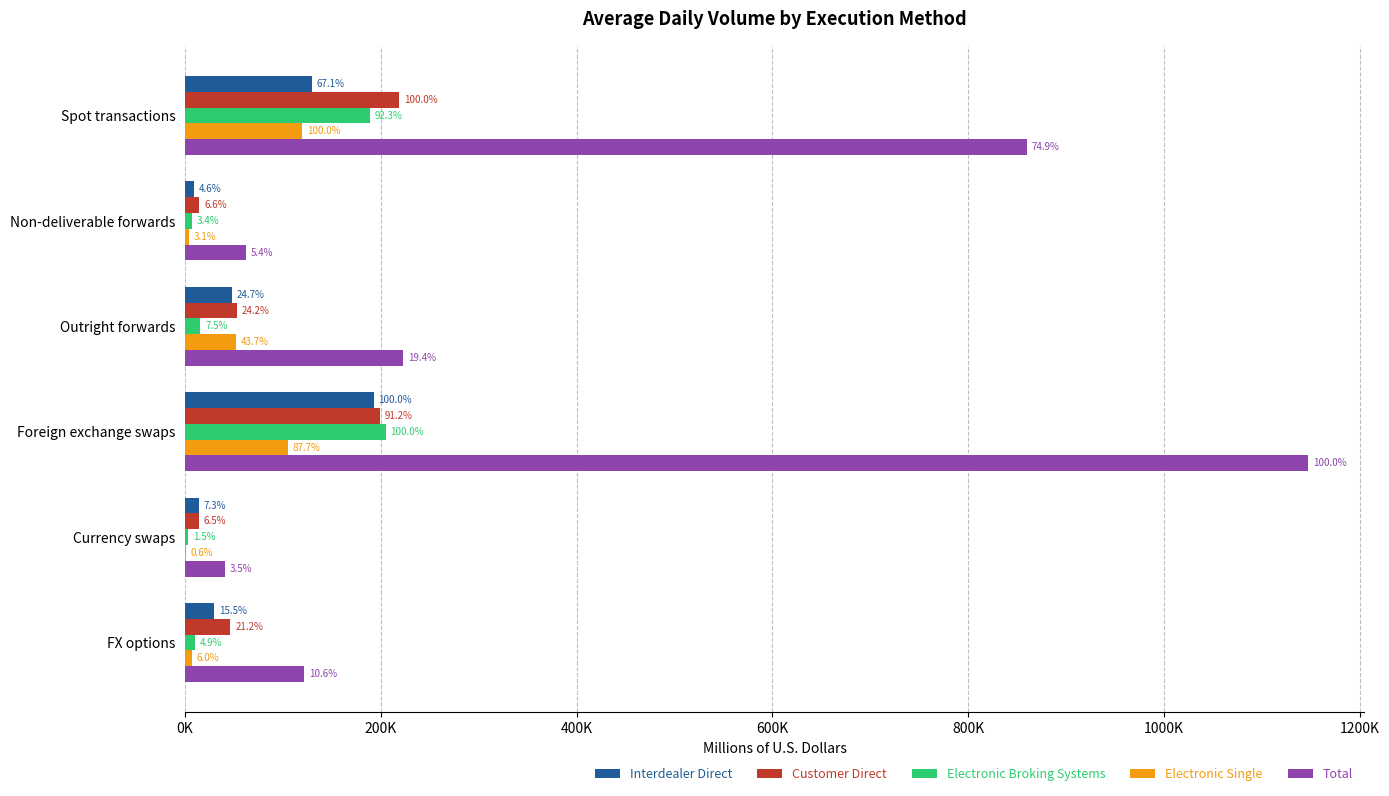

What are all the series names shown in the legend?

Interdealer Direct, Customer Direct, Electronic Broking Systems, Electronic Single, Total